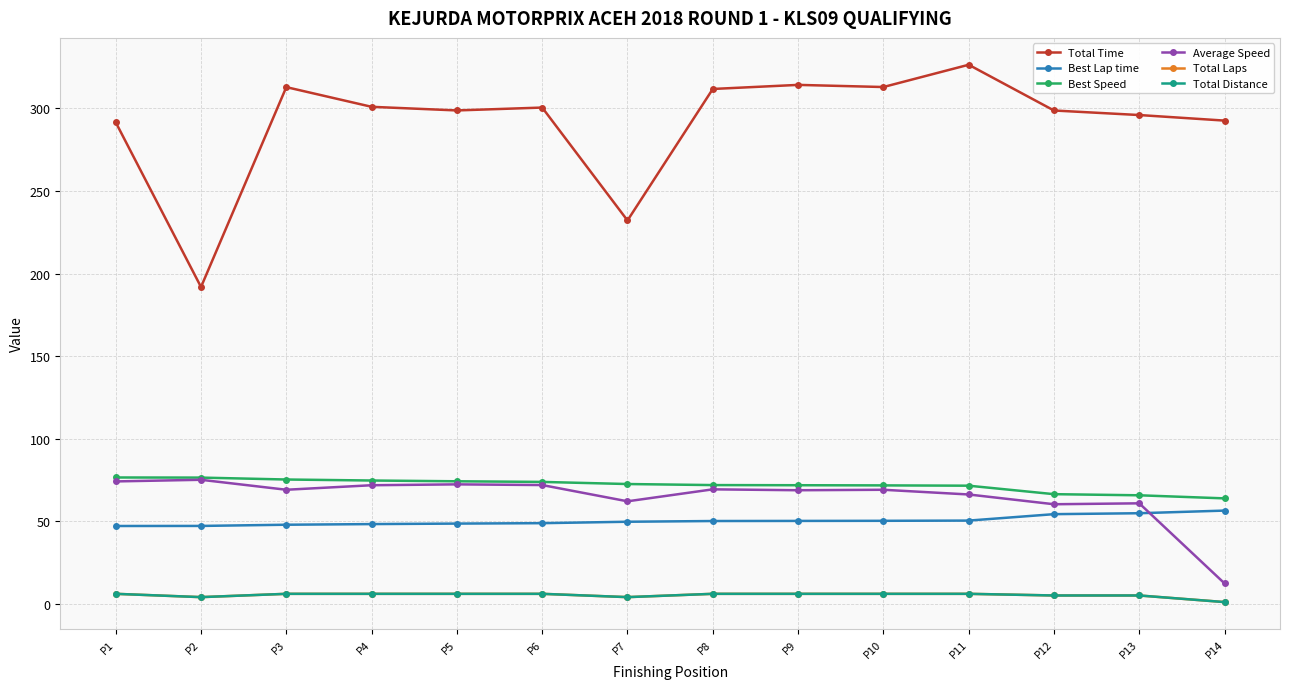

What is the difference between the highest and lowest values at P1?

285.6